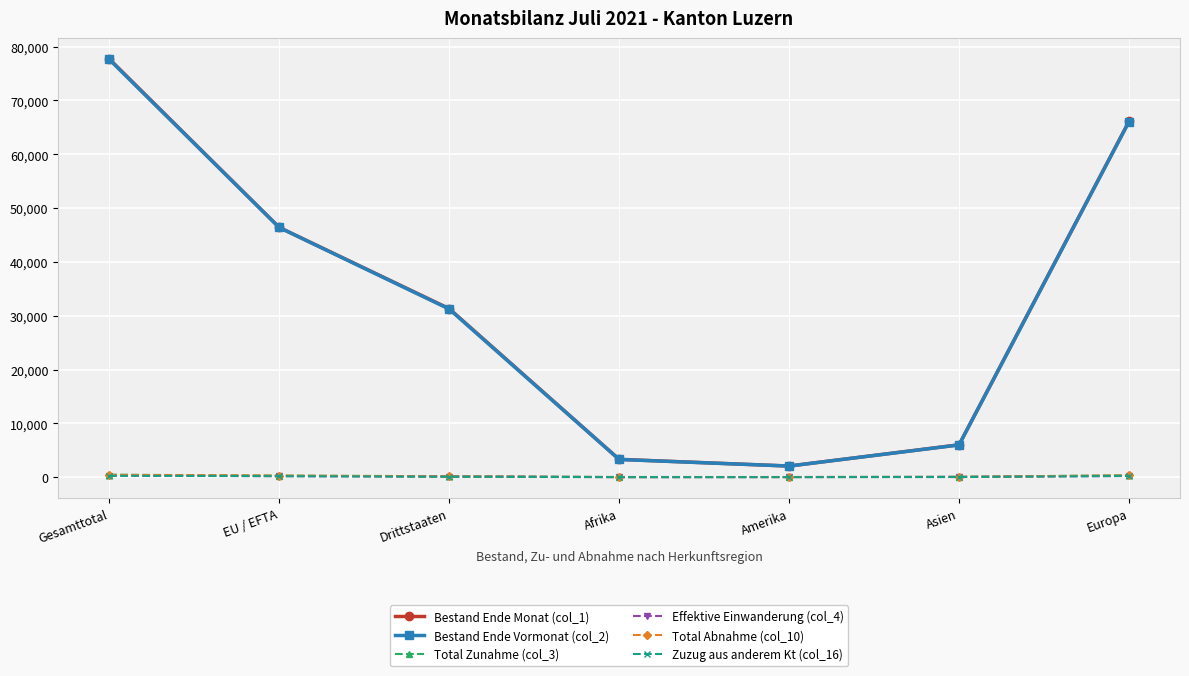

What is the label of the 6th point from the right?

EU / EFTA